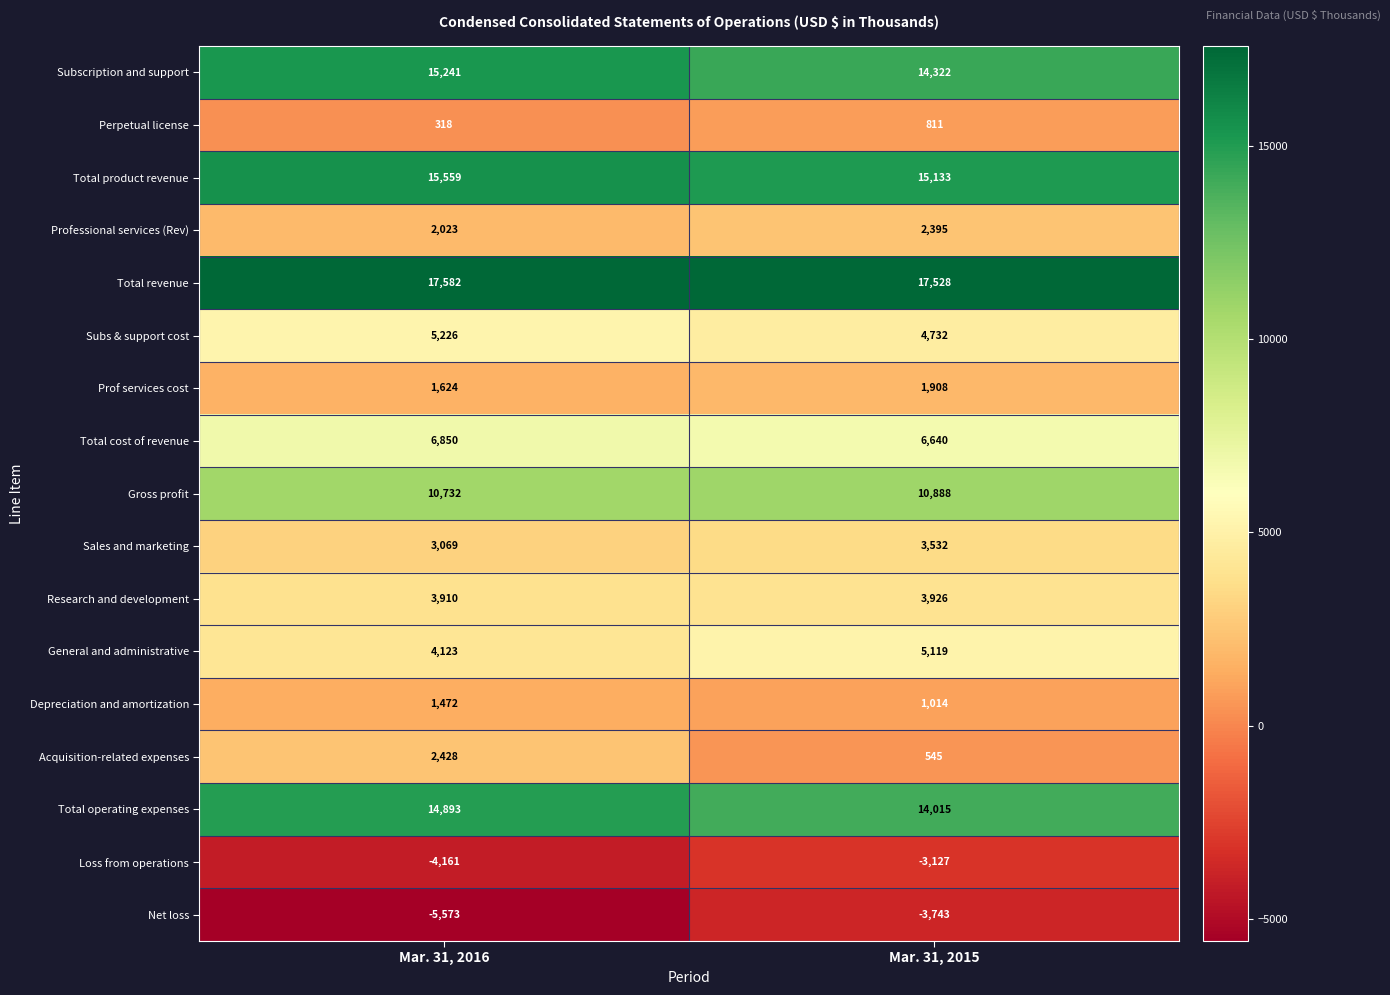

What is the sum of the Subscription and support values at Mar. 31, 2015 and Mar. 31, 2016?

29563